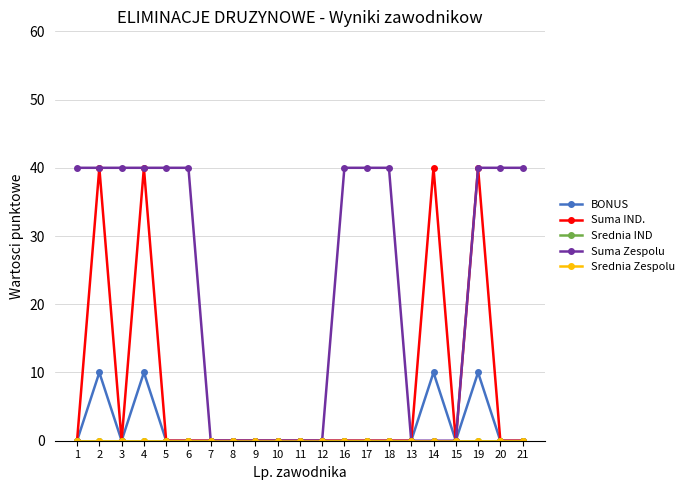

At which category does the chart reach its minimum across all series?

1